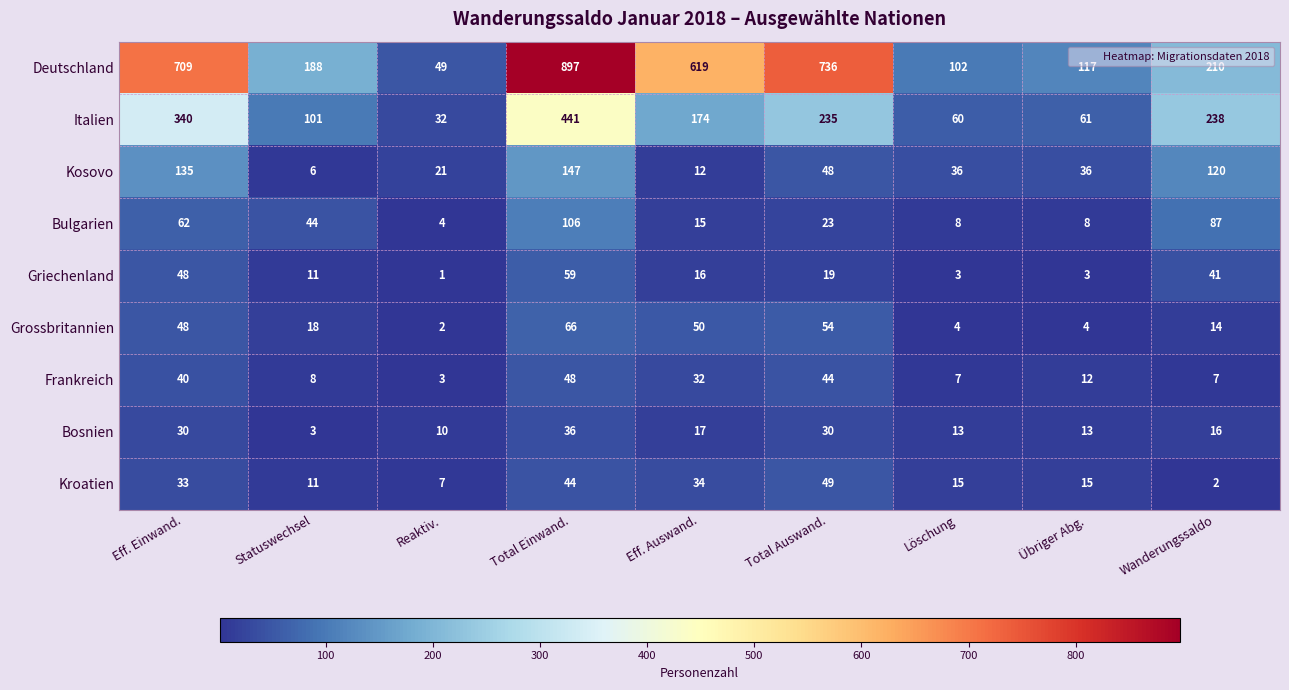

Which series has the largest total across all categories?

Deutschland